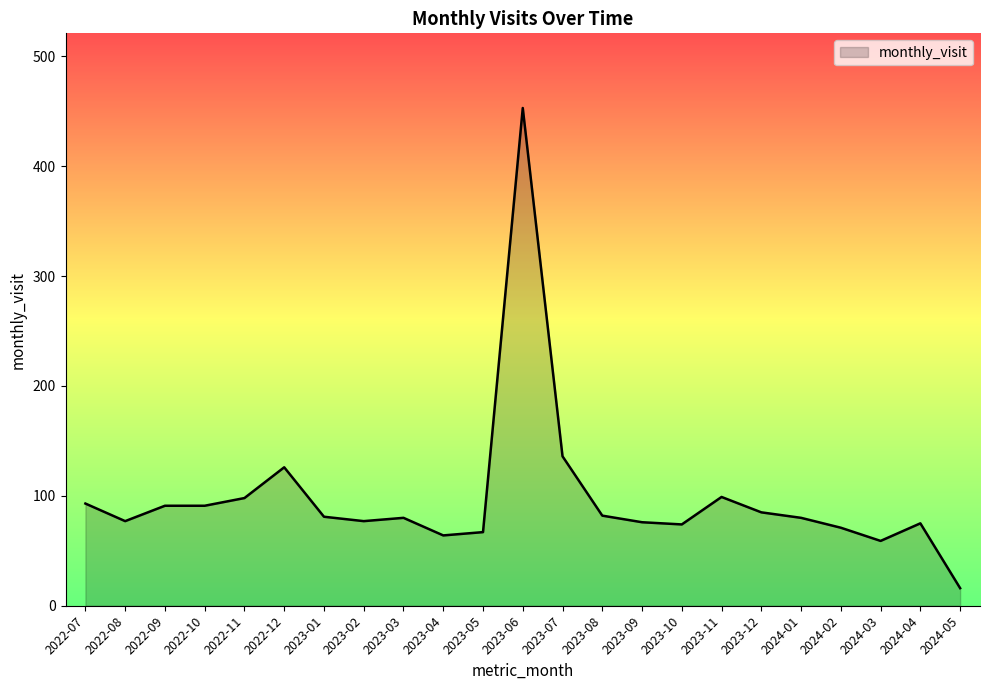

What is the maximum value shown in the chart?

453